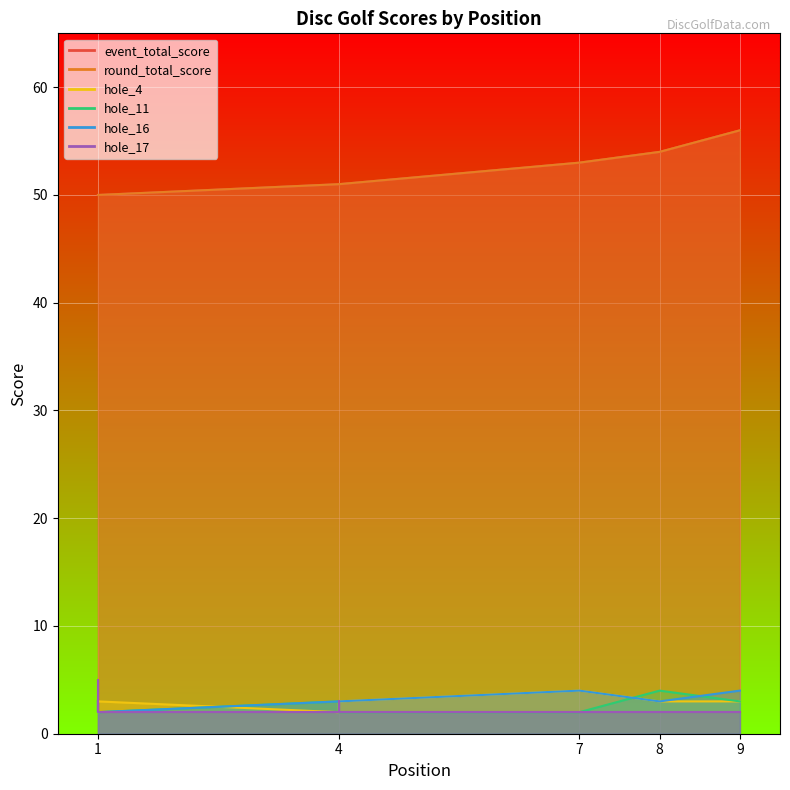

At which label does hole_16 reach its minimum?

1